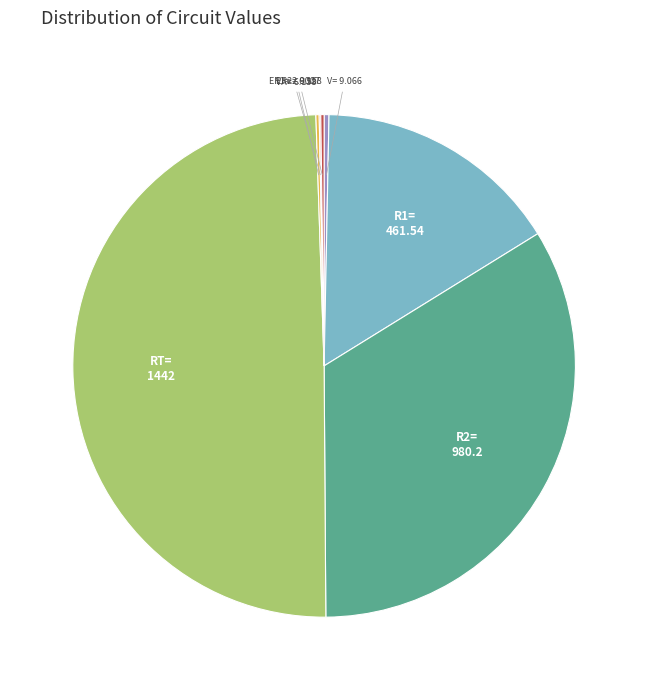

True or false: V= accounts for 0% of the total.

True